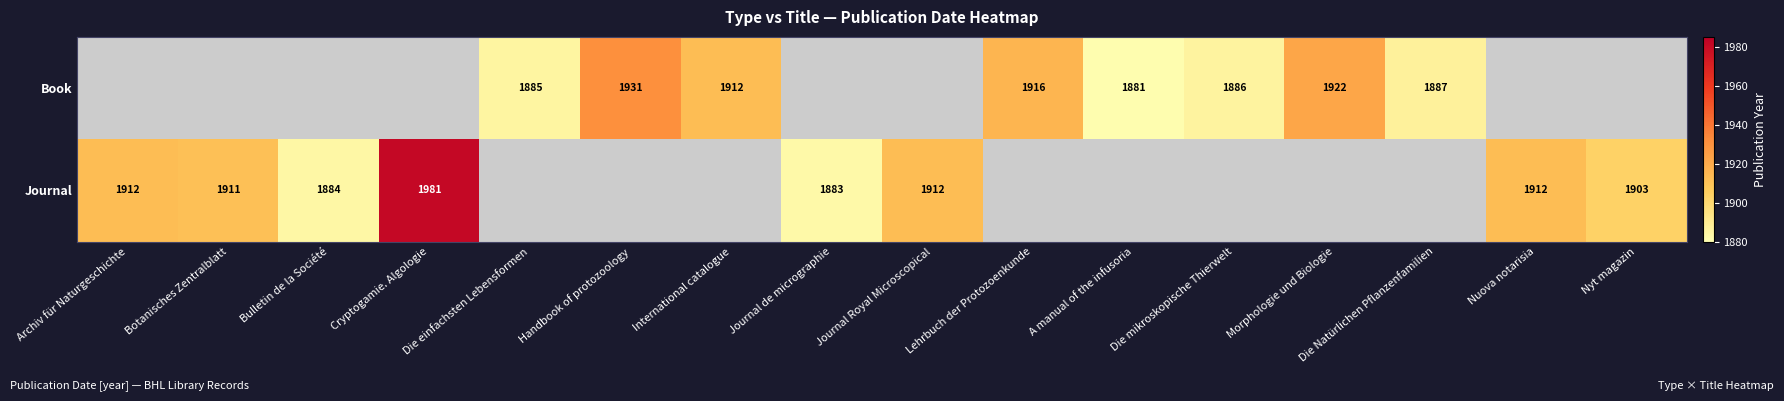

Count the number of data series in this chart.

2